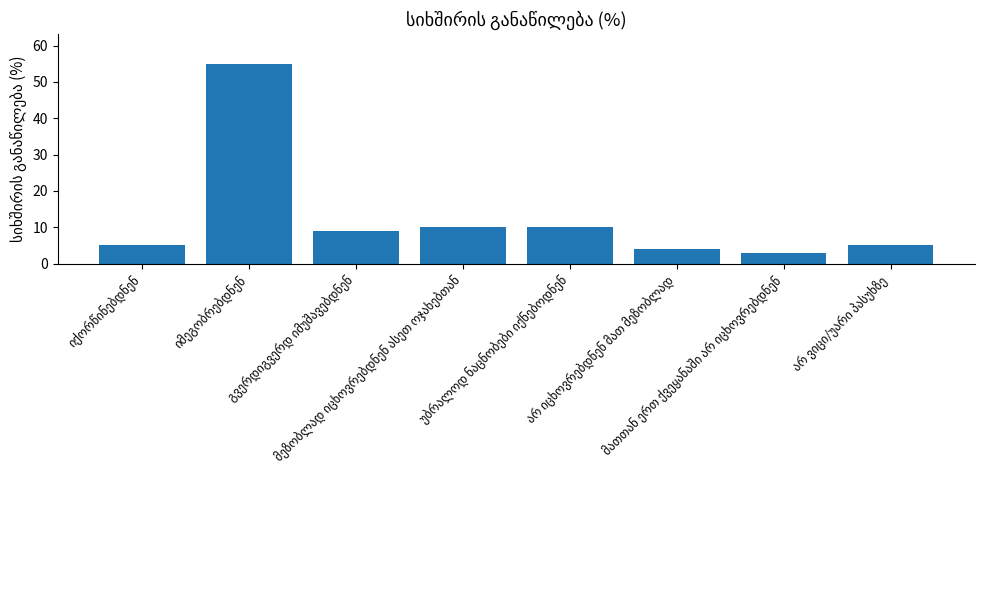

What is the greatest value displayed?

55